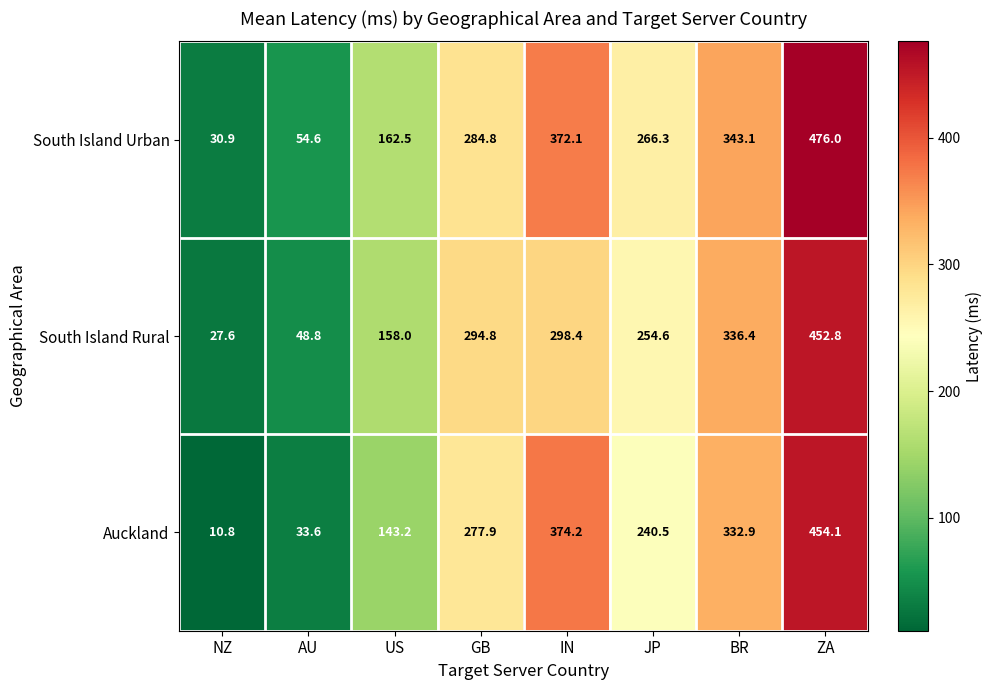

True or false: Auckland has a value of 560.2 at BR.

False